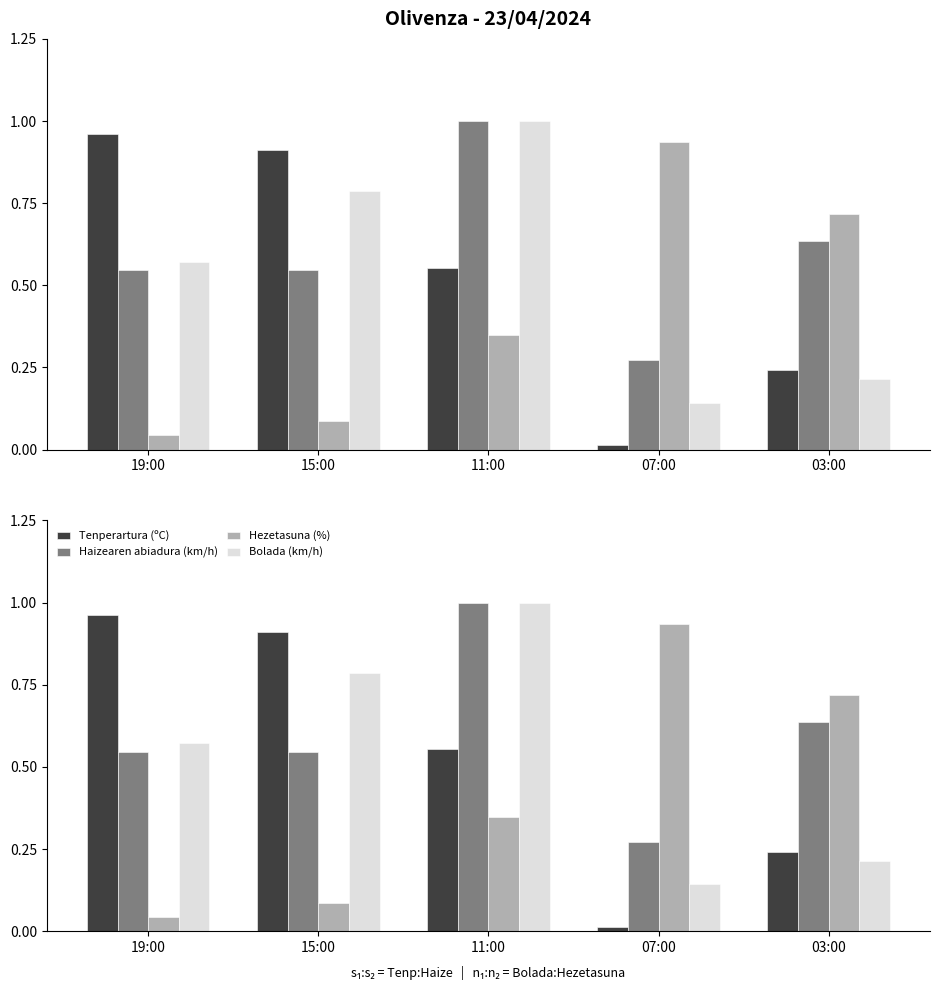

Which category has the lowest value across all series?

07:00